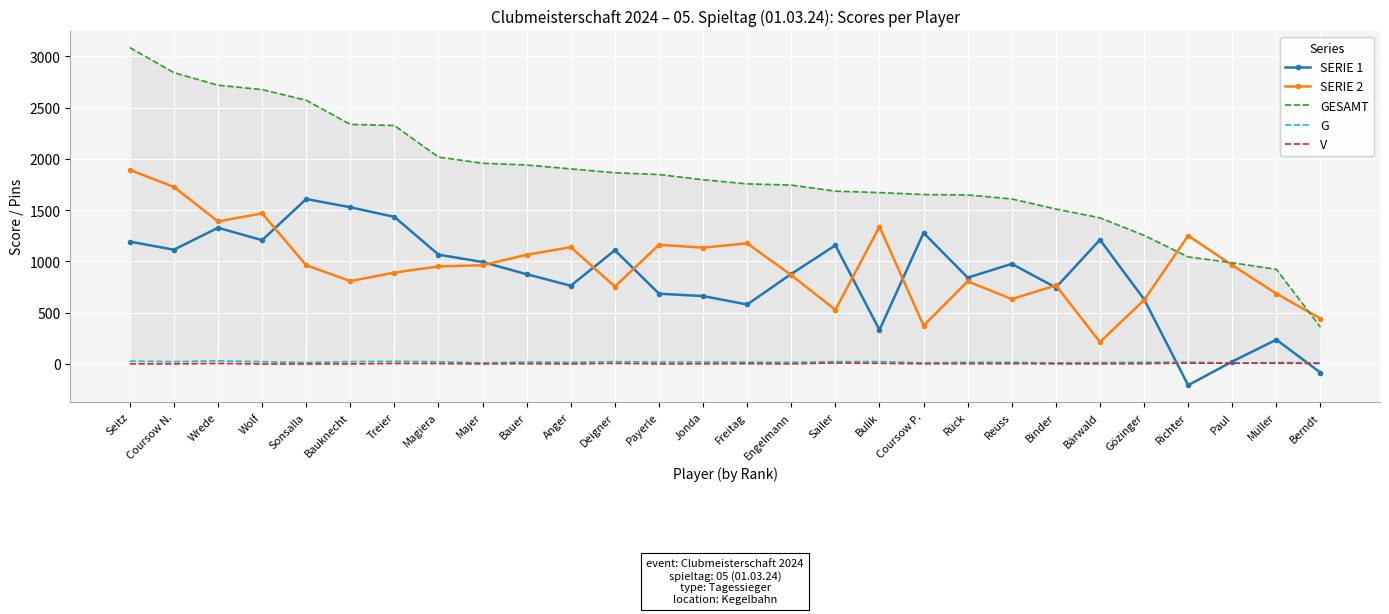

True or false: GESAMT and SERIE 1 intersect in this chart.

False